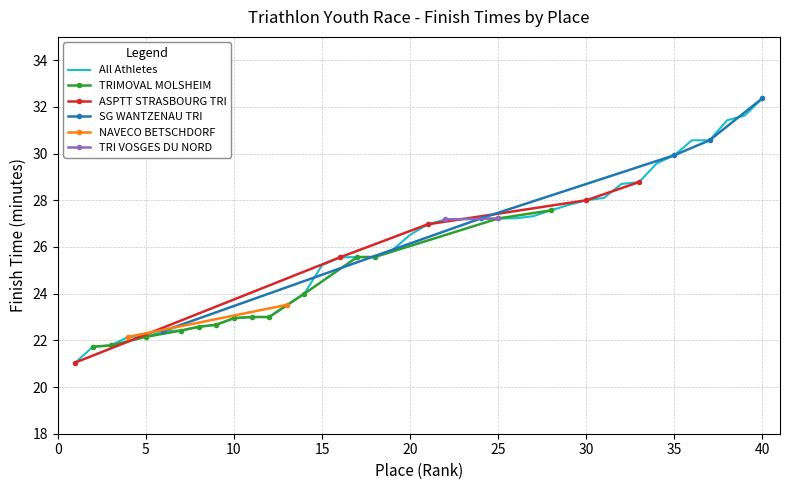

True or false: 21-30 and 31-40 intersect in this chart.

False